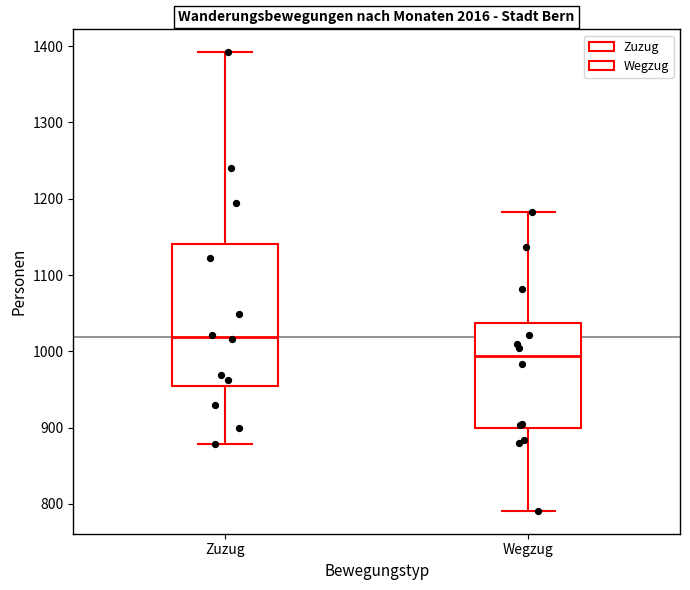

Where is the lower edge of the box for Zuzug on the y-axis? The values are not printed on the chart, so give them approximately, as read against the axis.

950